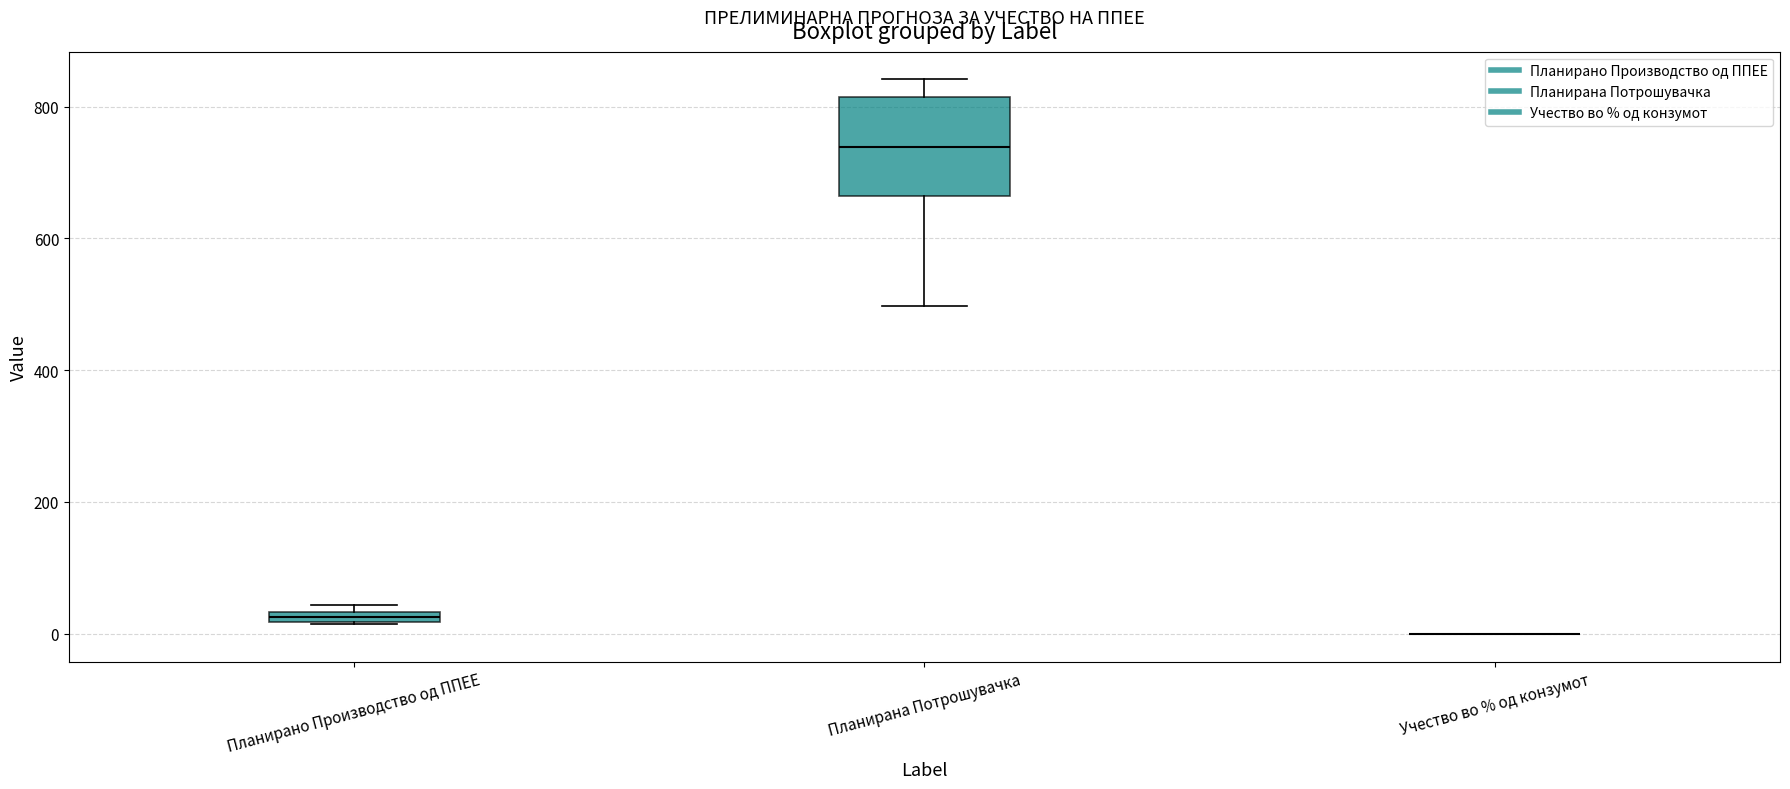

Comparing the boxes themselves (not the whiskers), which one is the tallest?

Планирана Потрошувачка